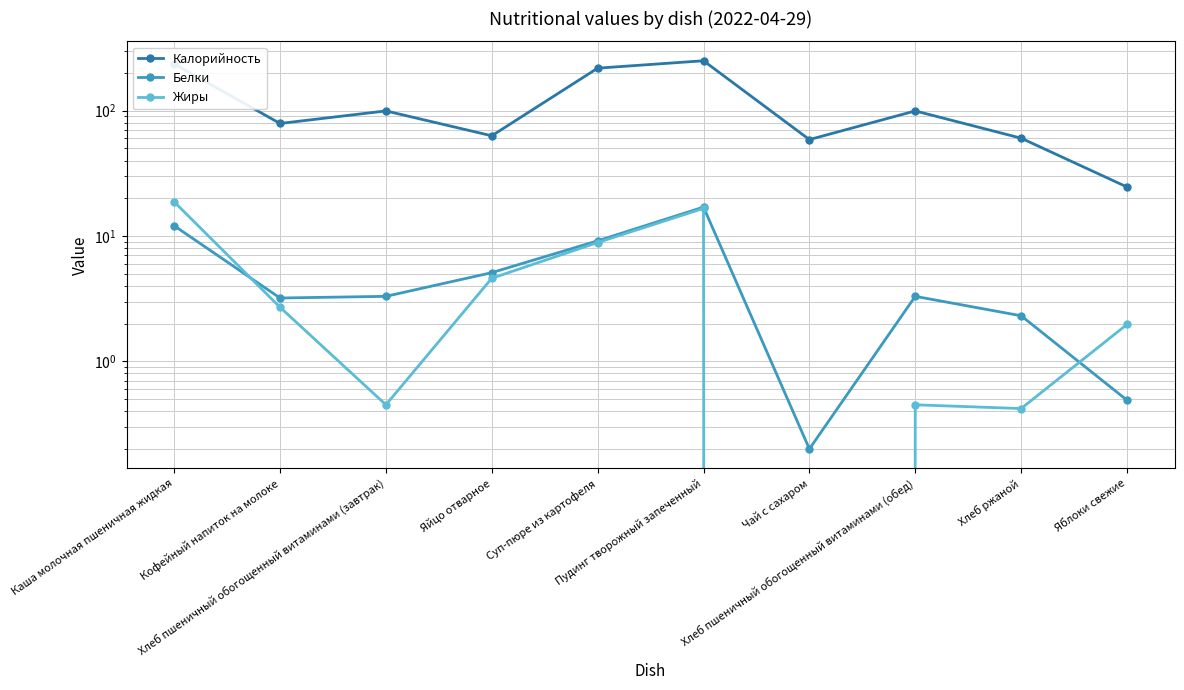

How many interior local peaks does the Калорийность series have?

3